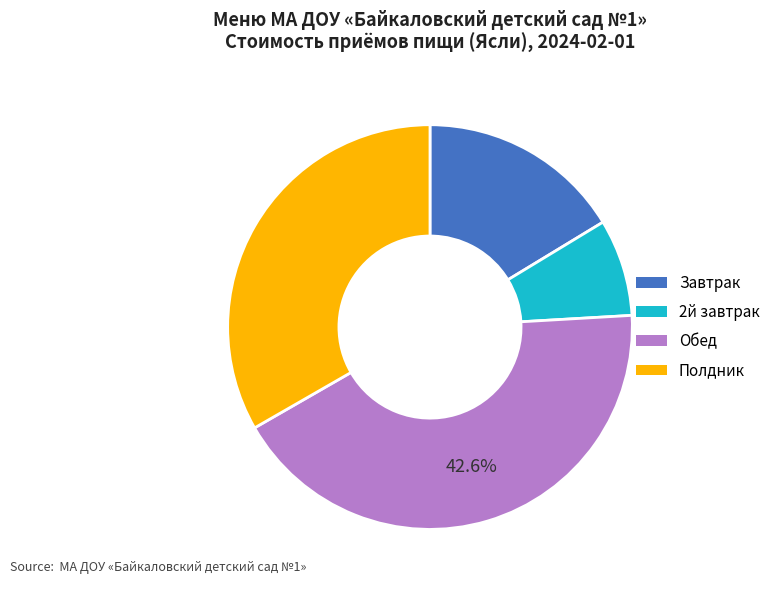

What is the ratio of the value at Завтрак to the value at 2й завтрак?

2.1